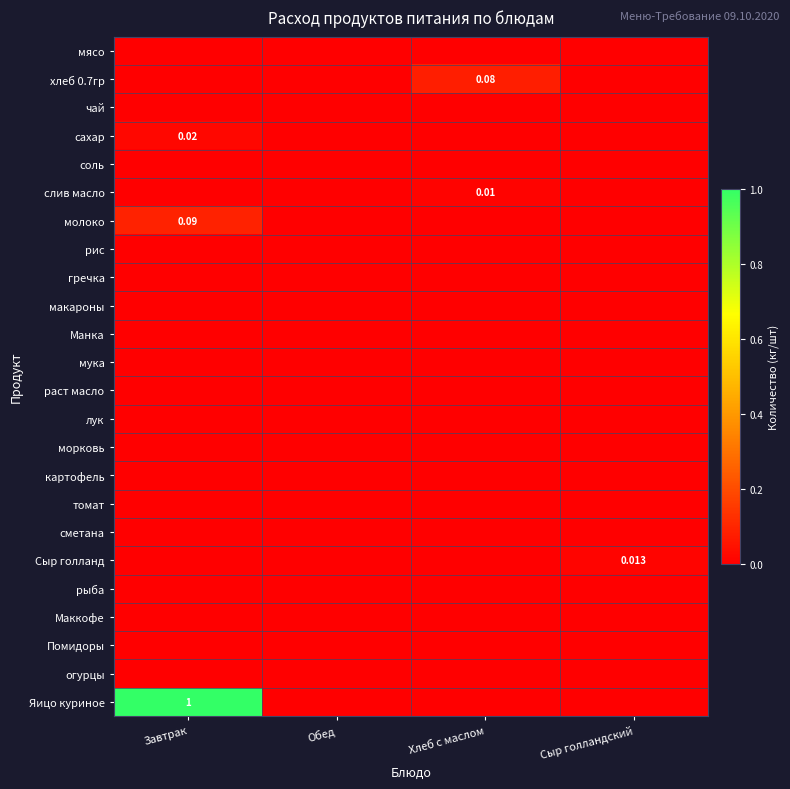

At which category is the sum across all series the highest?

Завтрак